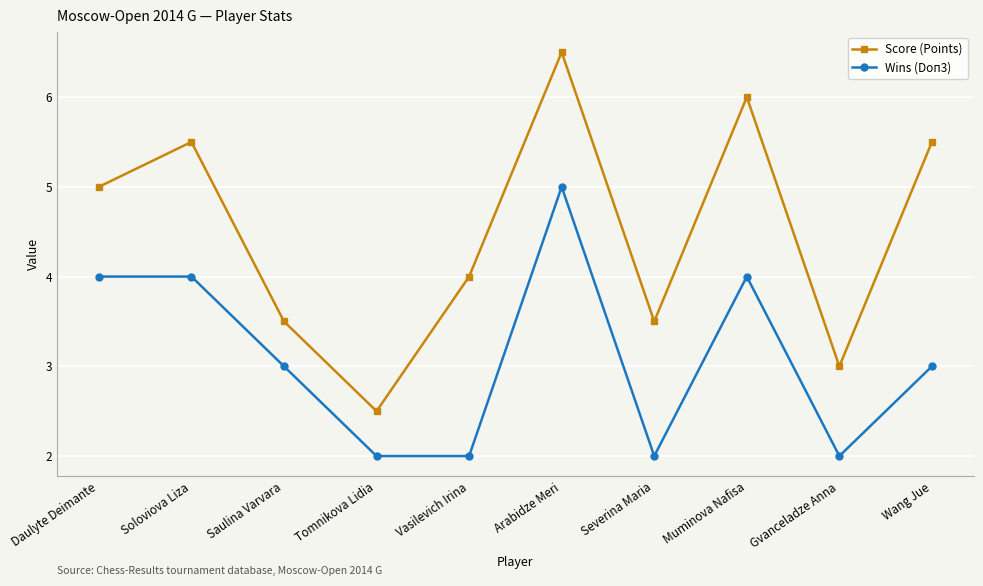

What is the difference between the Score (Points) values at Wang Jue and Arabidze Meri?

1.0